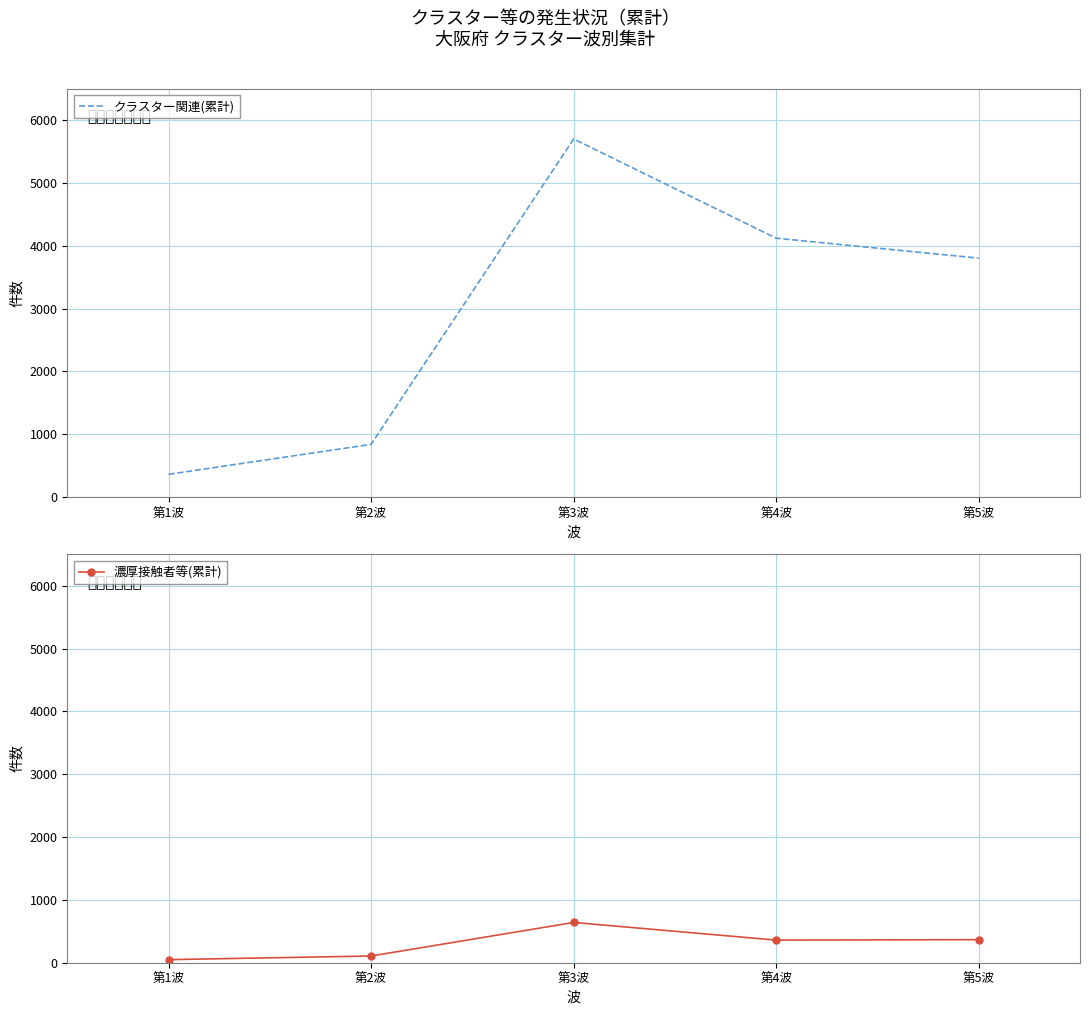

True or false: クラスター関連(累計) has more than 2 points higher than both neighbors.

False